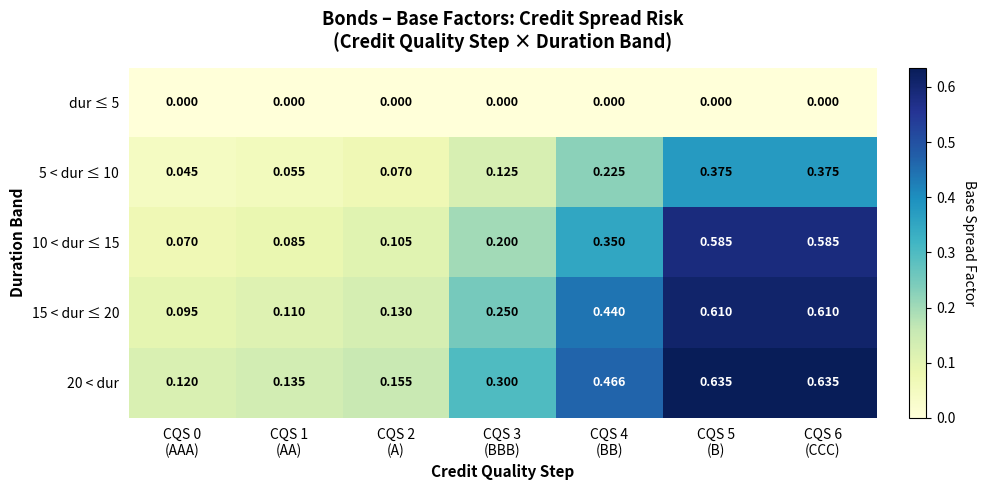

List the series in order of their peak value, highest first.

20 < dur, 15 < dur ≤ 20, 10 < dur ≤ 15, 5 < dur ≤ 10, dur ≤ 5